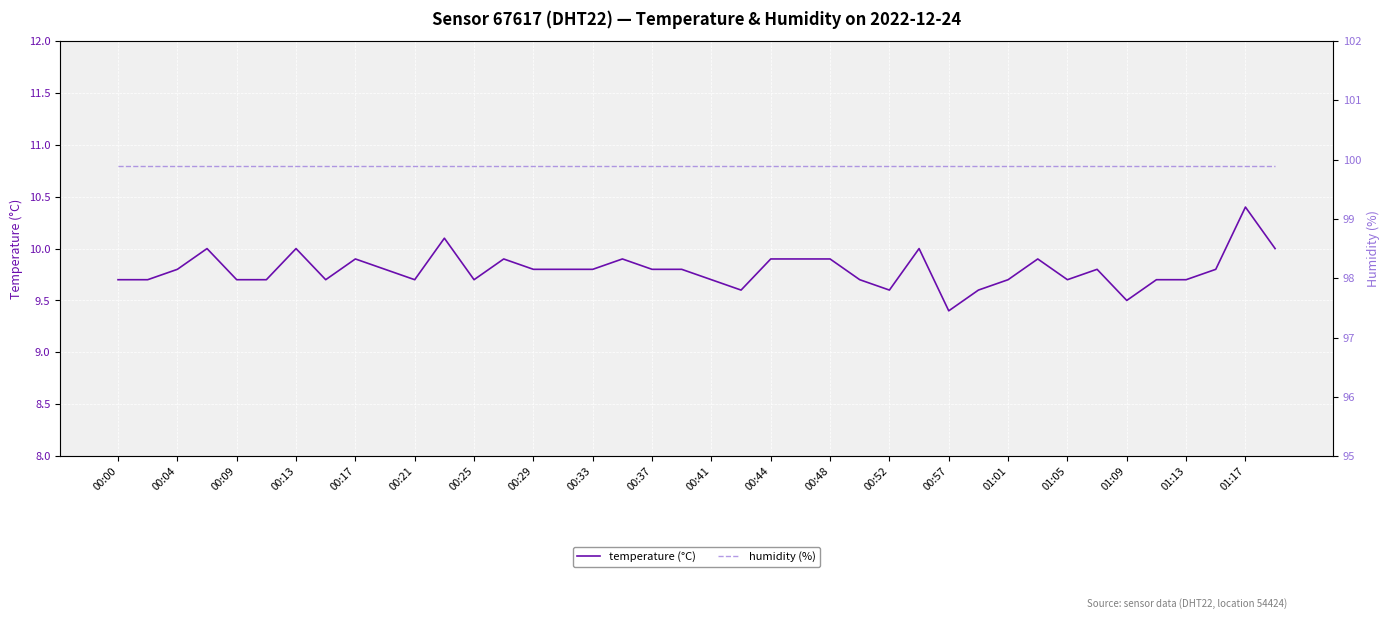

True or false: temperature (°C) has a value of 4.2 at 00:04.

False